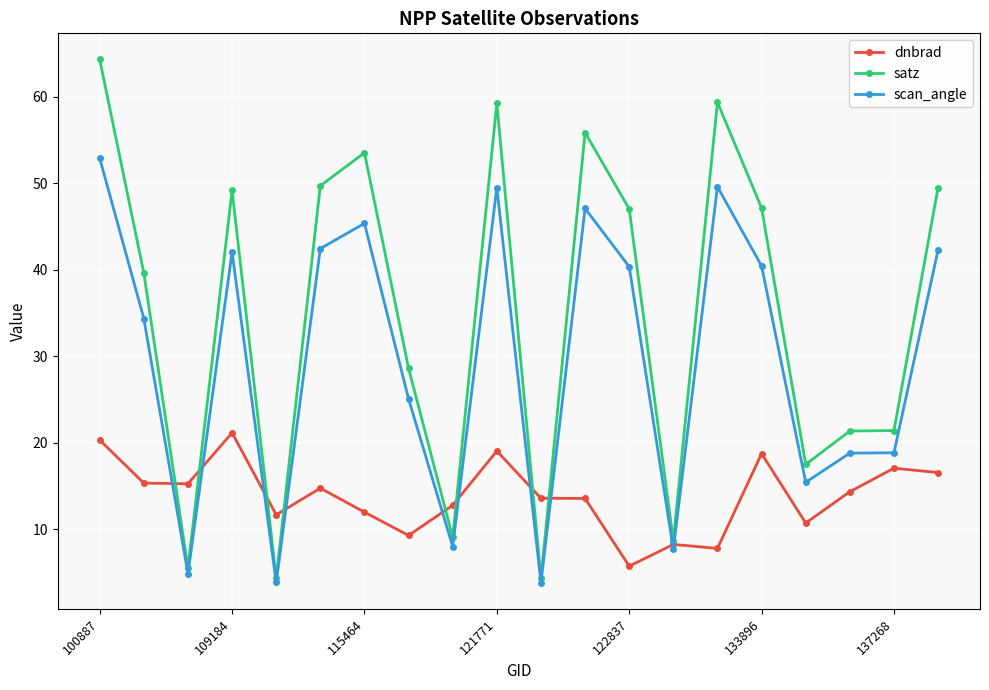

What is the value of the satz point at the 15th from the left?

59.4